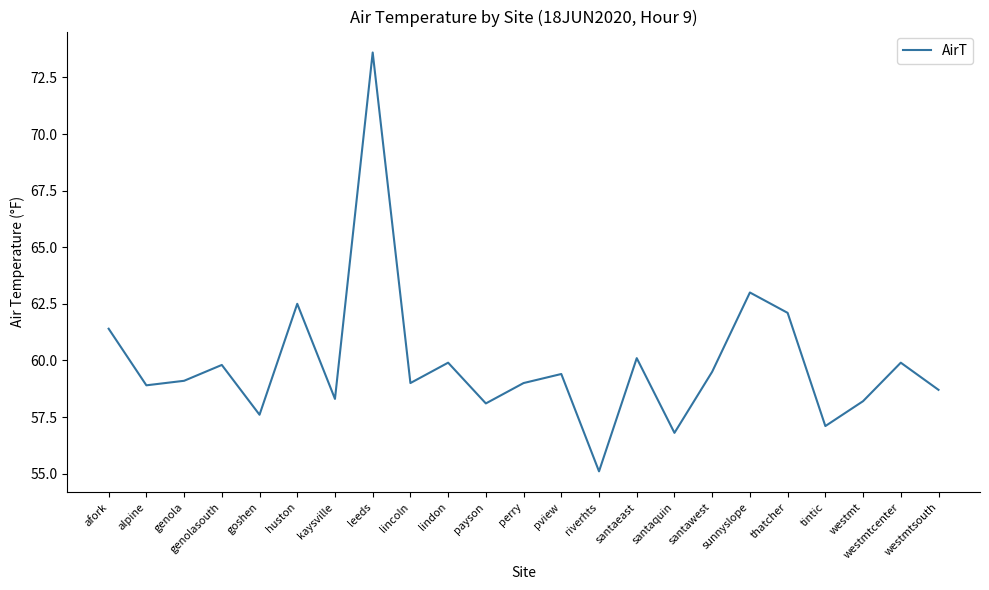

What position from the right is westmt?

3